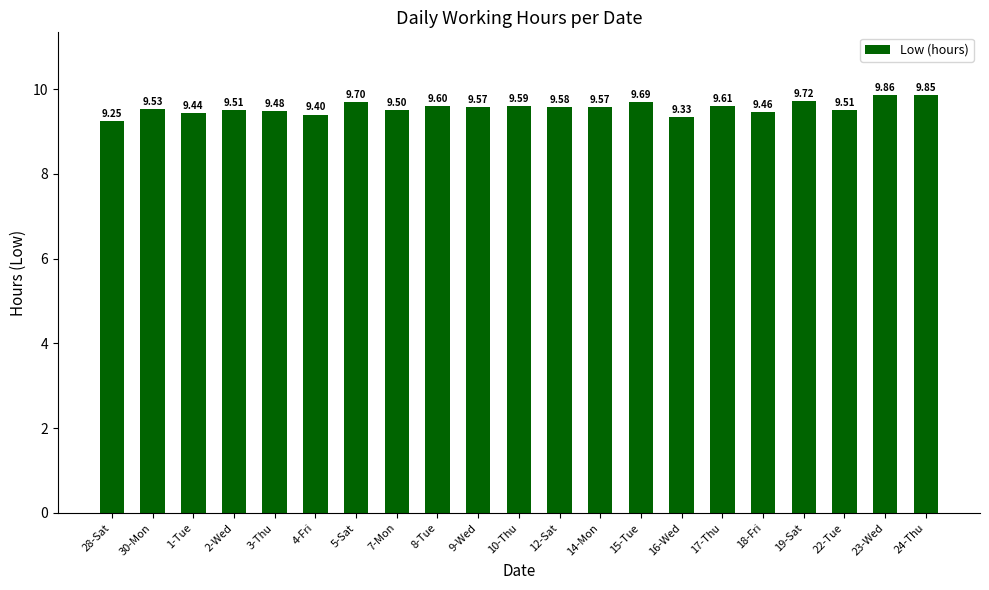

What is the difference between the maximum and second lowest values?

0.5